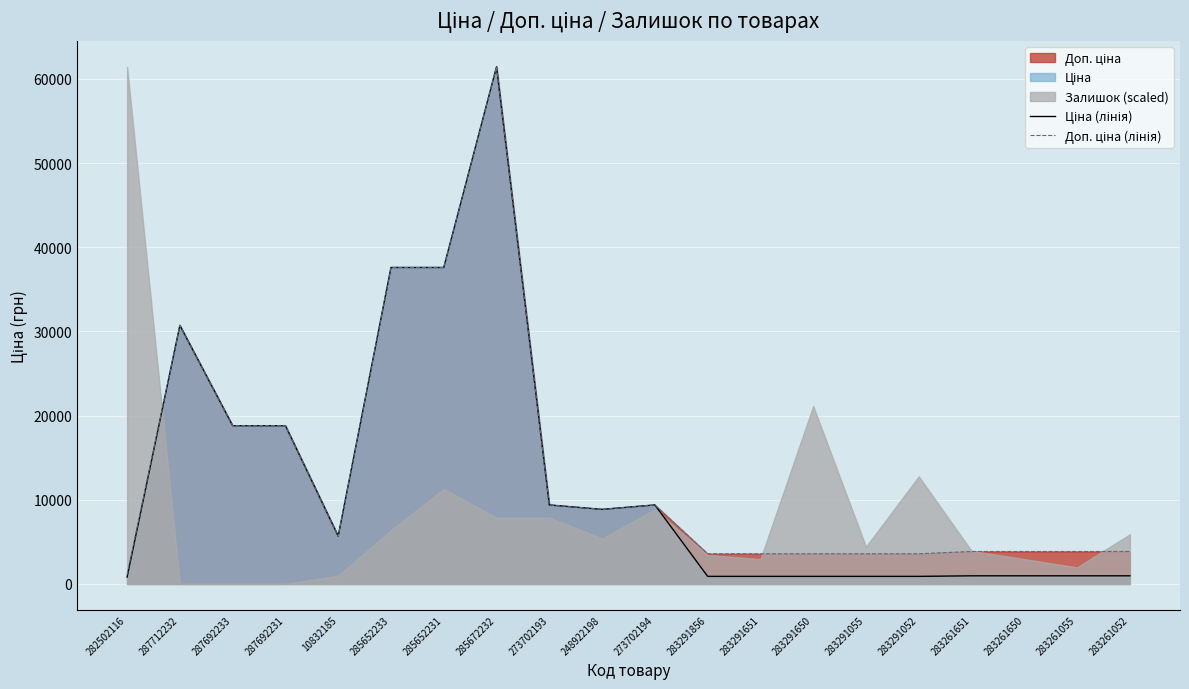

What is the label of the 12th point from the left?

283291856